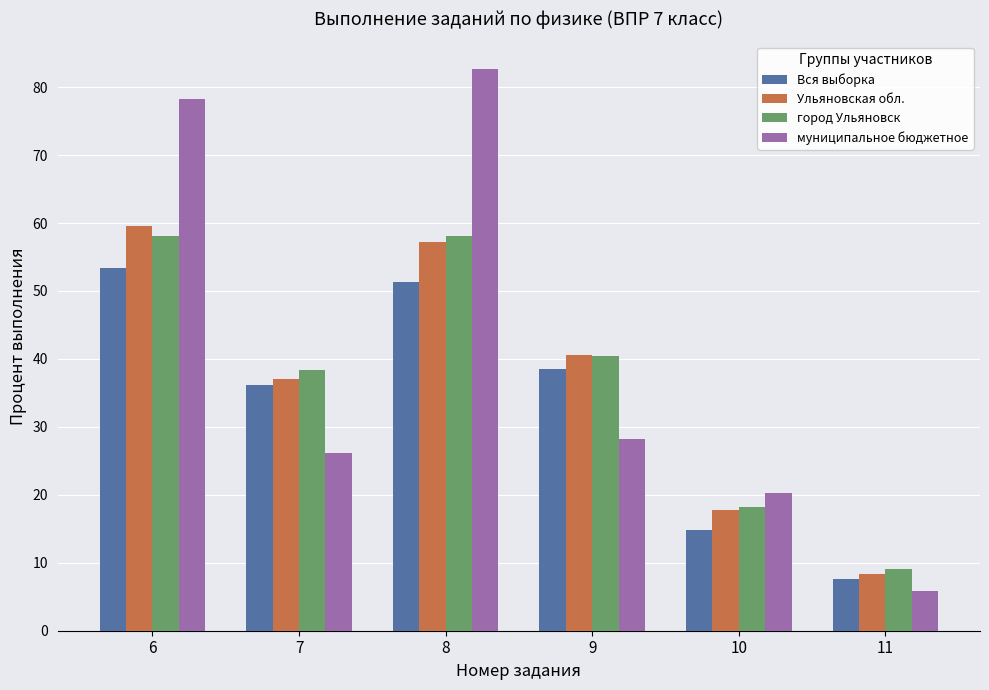

Which label corresponds to the smallest value in the chart?

11